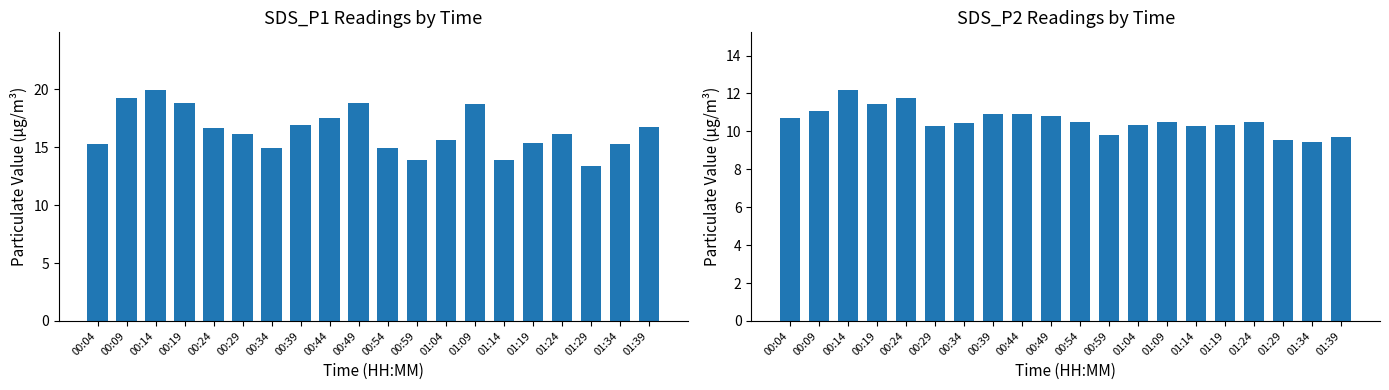

What are all the series names shown in the legend?

SDS_P1, SDS_P2